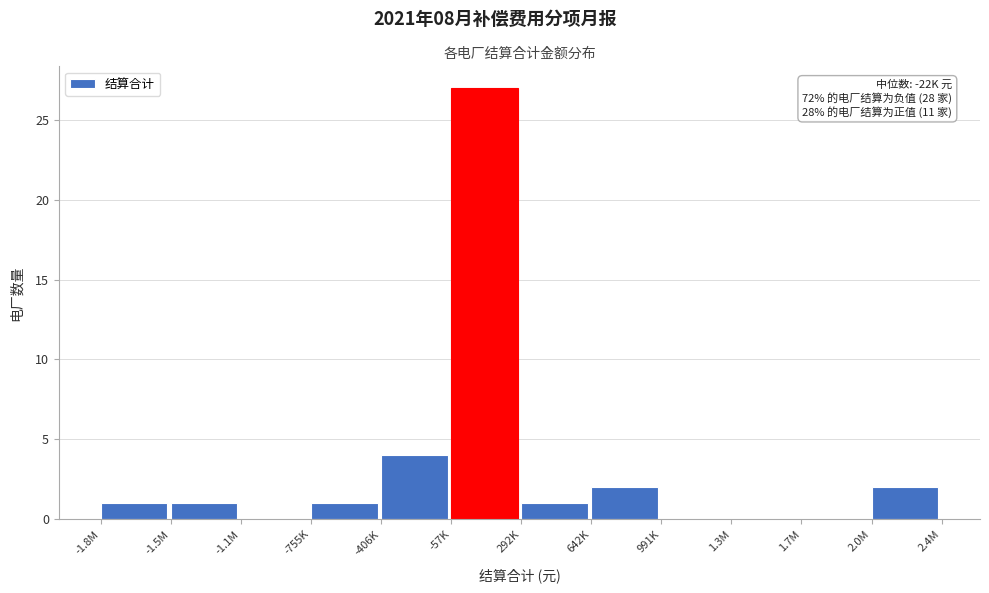

Reading left to right, what are all the values shown in this chart?

-1.8M=1	-1.5M=1	-1.1M=0	-755K=1	-406K=4	-57K=27	292K=1	642K=2	991K=0	1.3M=0	1.7M=0	2.0M=2